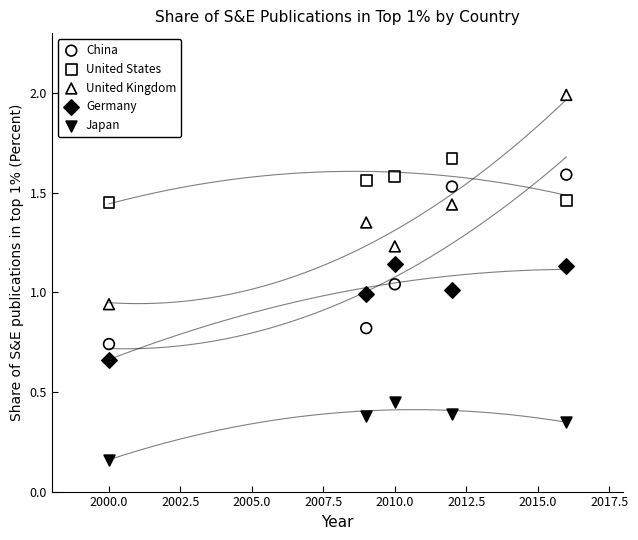

Which series contains the highest Y value?

United Kingdom